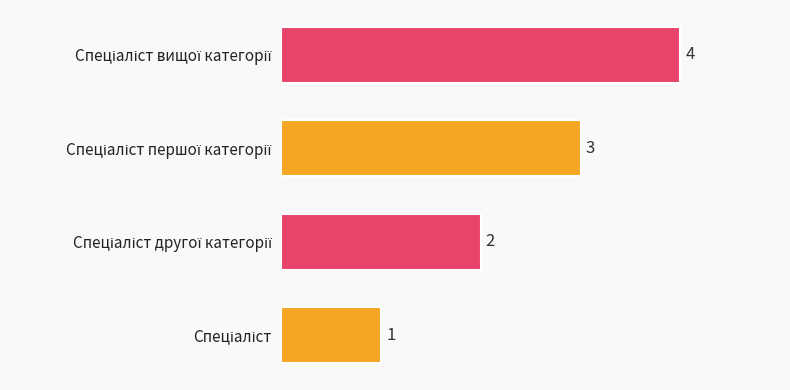

What is the difference between the maximum and minimum values?

3